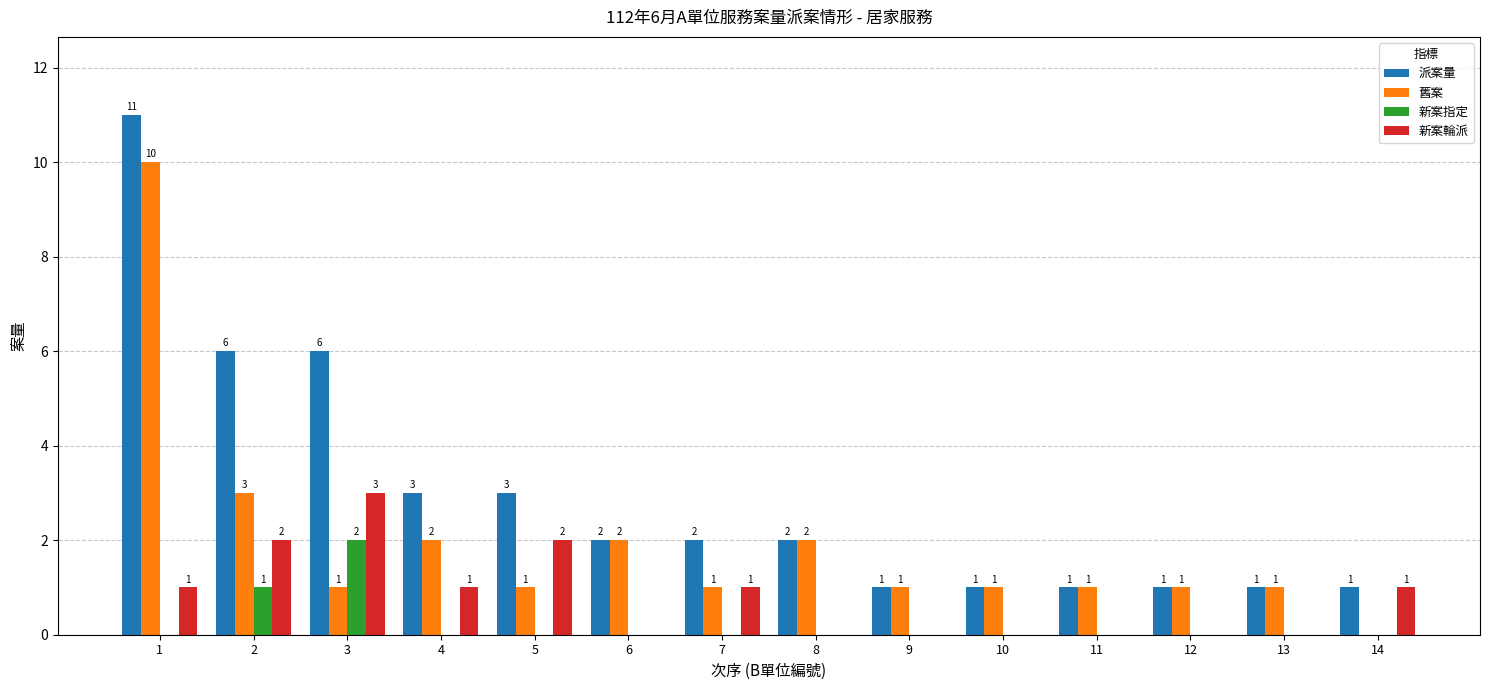

What is the sum of all 舊案 values?

27